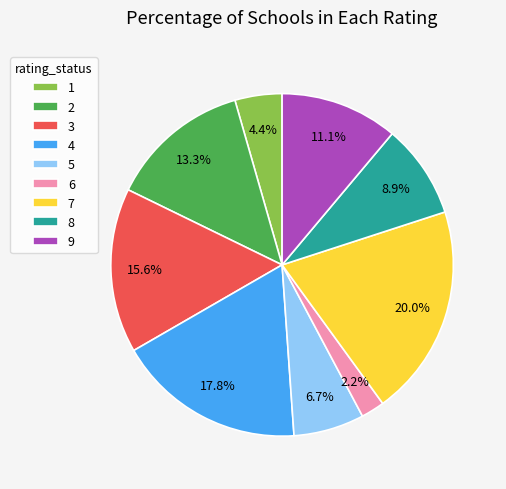

To the nearest percent, what is the difference between the largest and smallest slice percentages?

18%